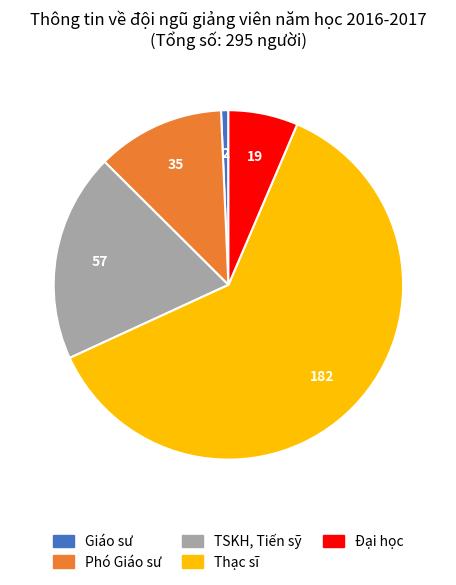

Does Giáo sư represent more than half of the total?

No